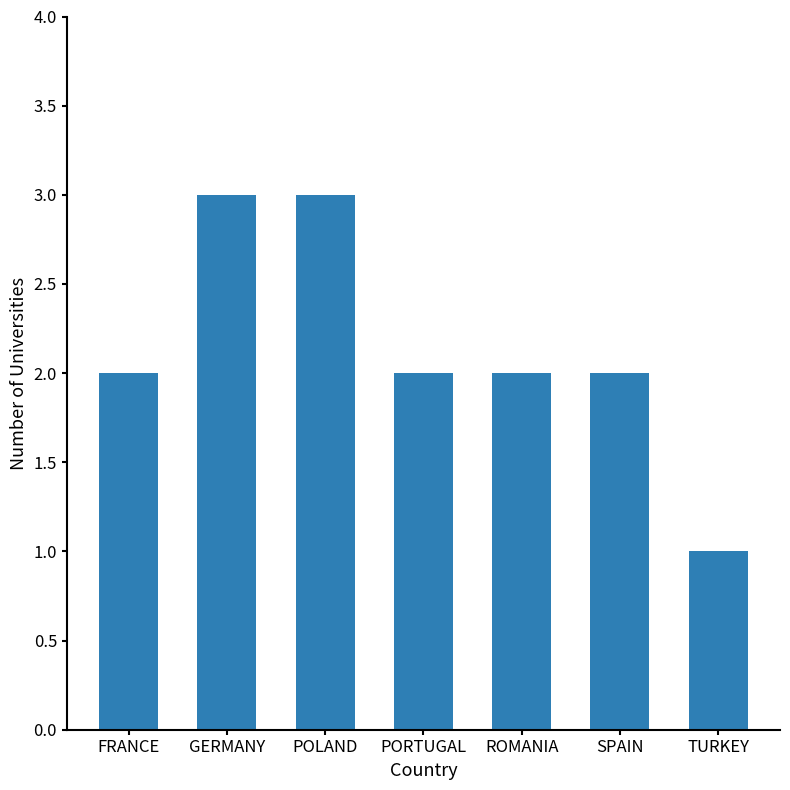

Is it true that the value at POLAND is 3?

True